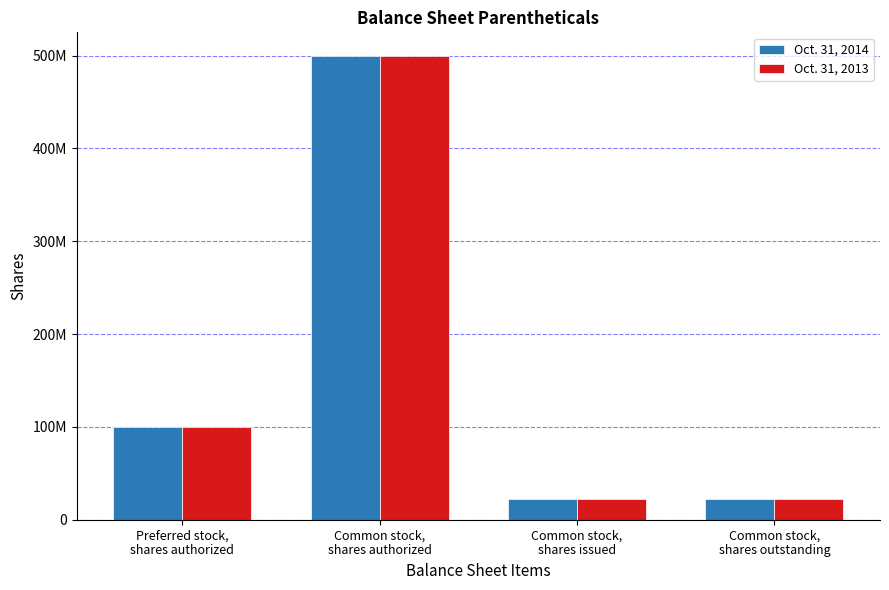

List the series in order of their peak value, lowest first.

Oct. 31, 2014, Oct. 31, 2013